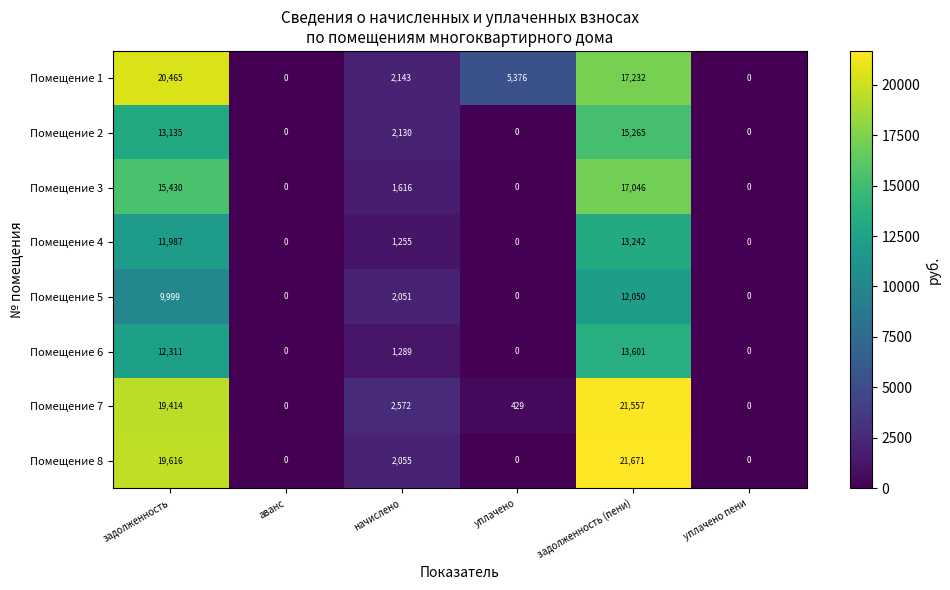

The value of Помещение 8 at уплачено пени is 0. True or false?

True